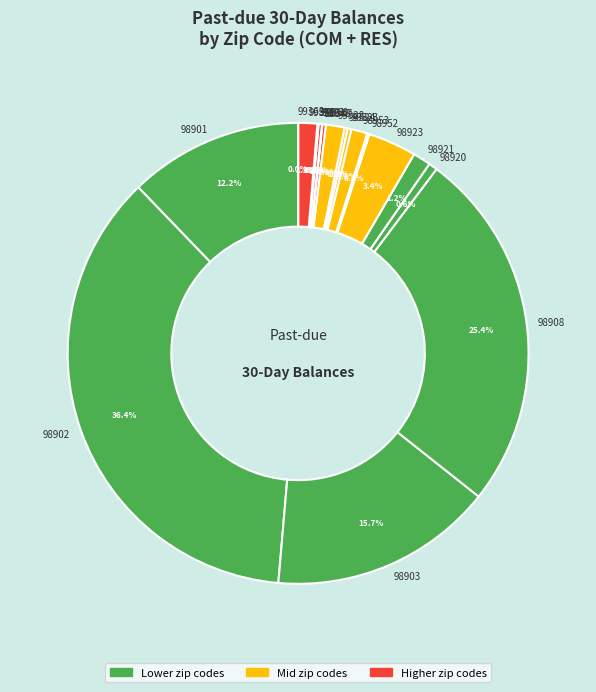

Does any single category account for the majority?

No